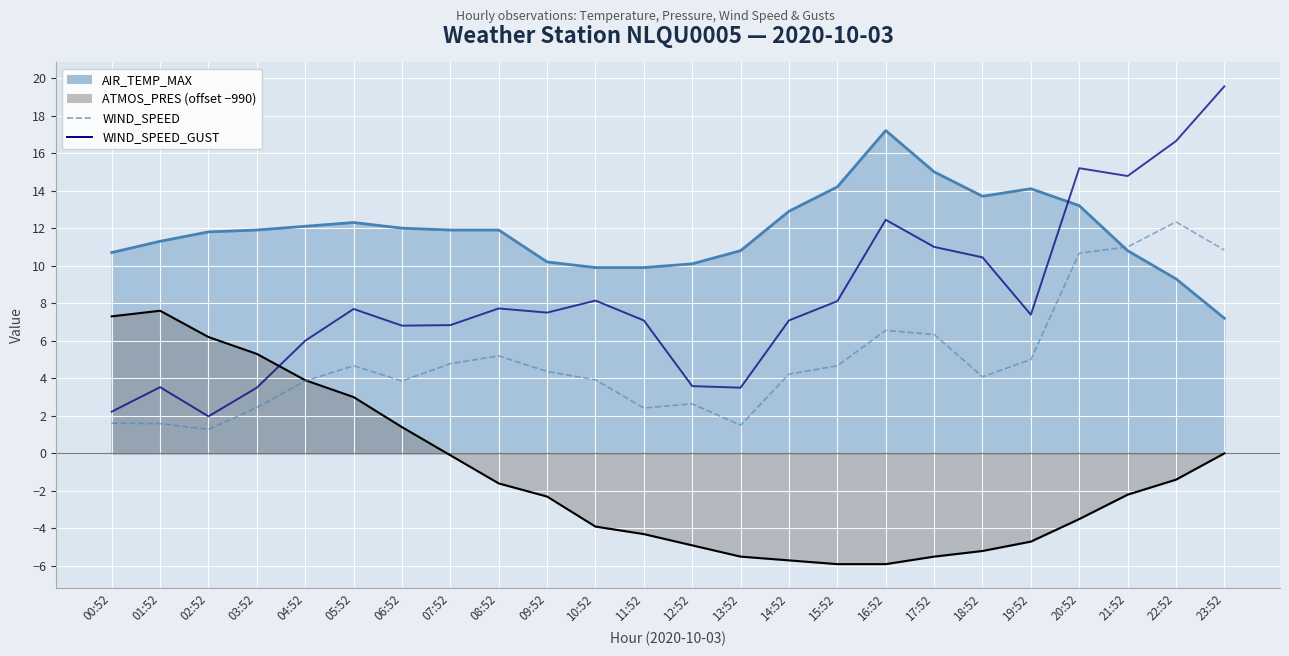

The value of WIND_SPEED_GUST at 17:52 is 11.0. True or false?

True